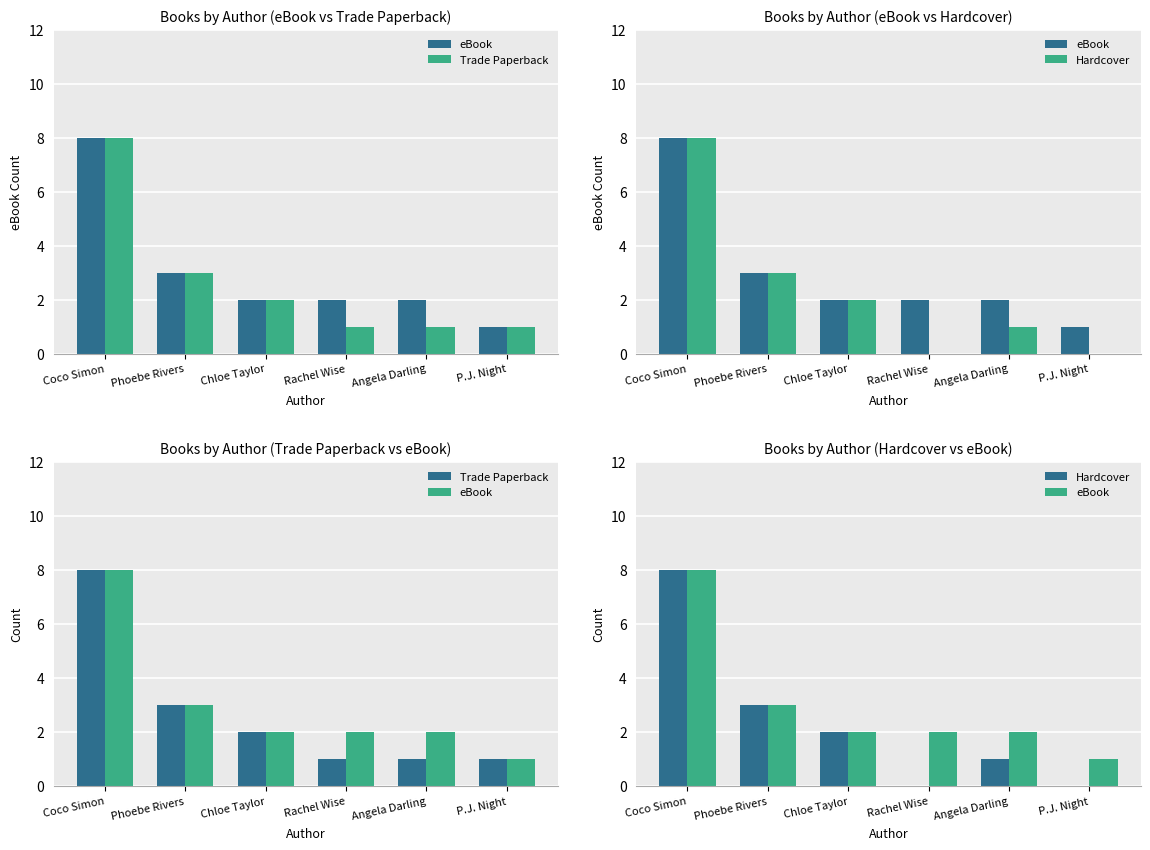

Which series has the widest spread of values?

Hardcover